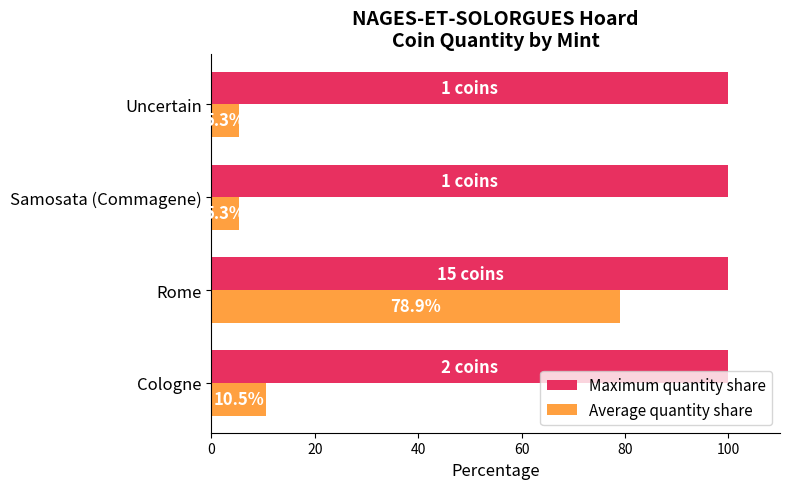

What are all the series names shown in the legend?

Maximum quantity share, Average quantity share